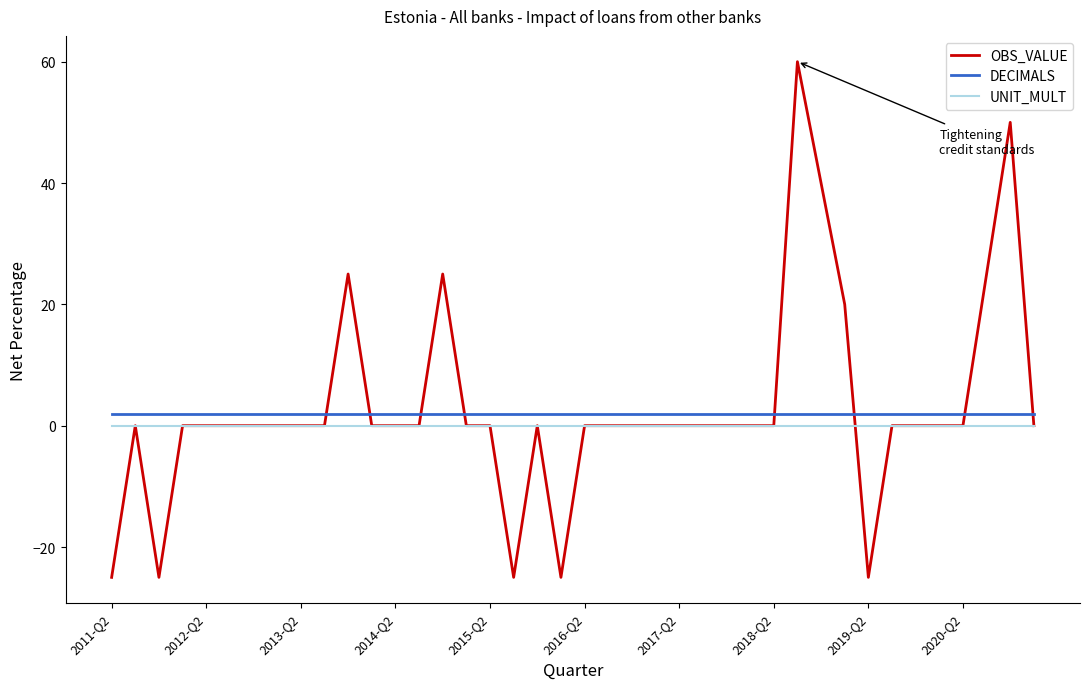

True or false: DECIMALS and UNIT_MULT cross at least once.

False